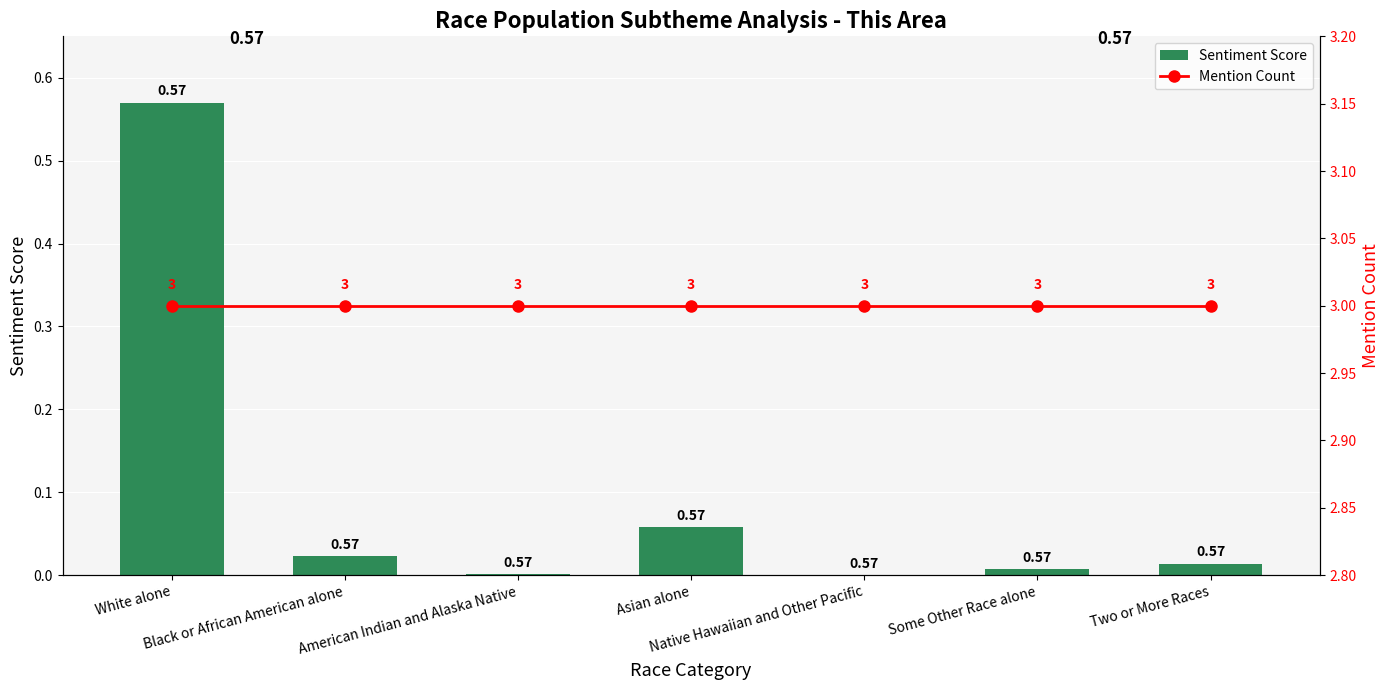

Rank the series by their average value, from highest to lowest.

Mention Count, Sentiment Score